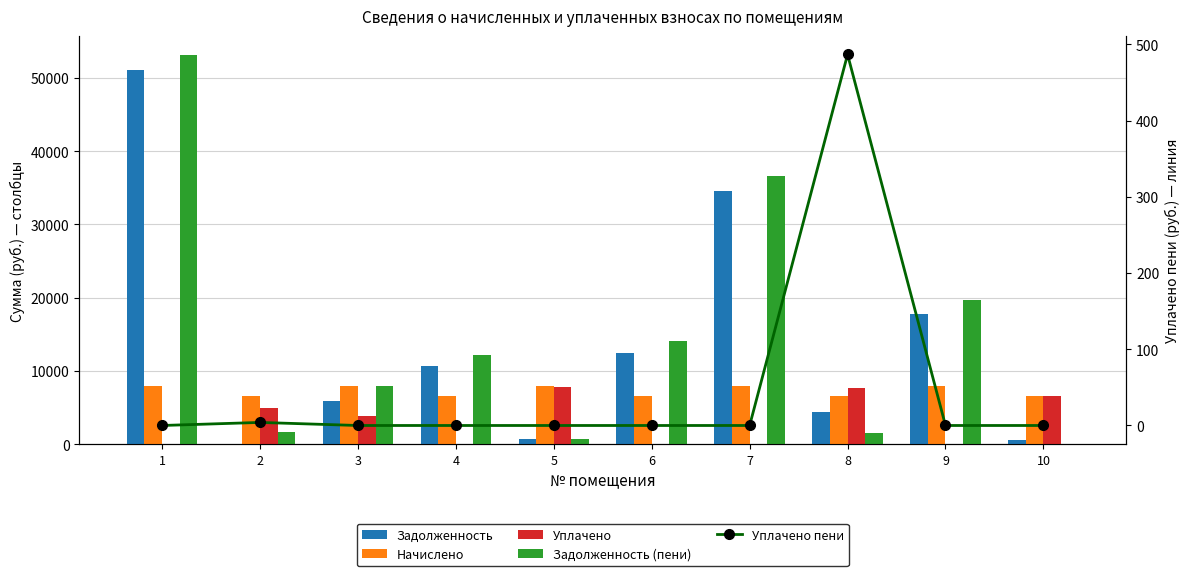

Reading right to left, transcribe all the data shown in this chart.

Задолженность: 10=543.2	9=17694.5	8=4345.6	7=34587.1	6=12391.8	5=658.4	4=10592.0	3=5900.4	2=0.0	1=51098.4
Начислено: 10=6518.4	9=7900.8	8=6518.4	7=7900.8	6=6518.4	5=7900.8	4=6518.4	3=7900.8	2=6518.4	1=7900.8
Уплачено: 10=6518.4	9=0.0	8=7606.1	7=0.0	6=0.0	5=7777.4	4=0.0	3=3769.9	2=4879.8	1=10.0
Задолженность (пени): 10=0.0	9=19669.7	8=1560.3	7=36562.3	6=14021.4	5=658.4	4=12221.5	3=7875.6	2=1626.6	1=53063.6
Уплачено пени: 10=0.0	9=0.0	8=486.6	7=0.0	6=0.0	5=0.0	4=0.0	3=0.0	2=4.0	1=0.0